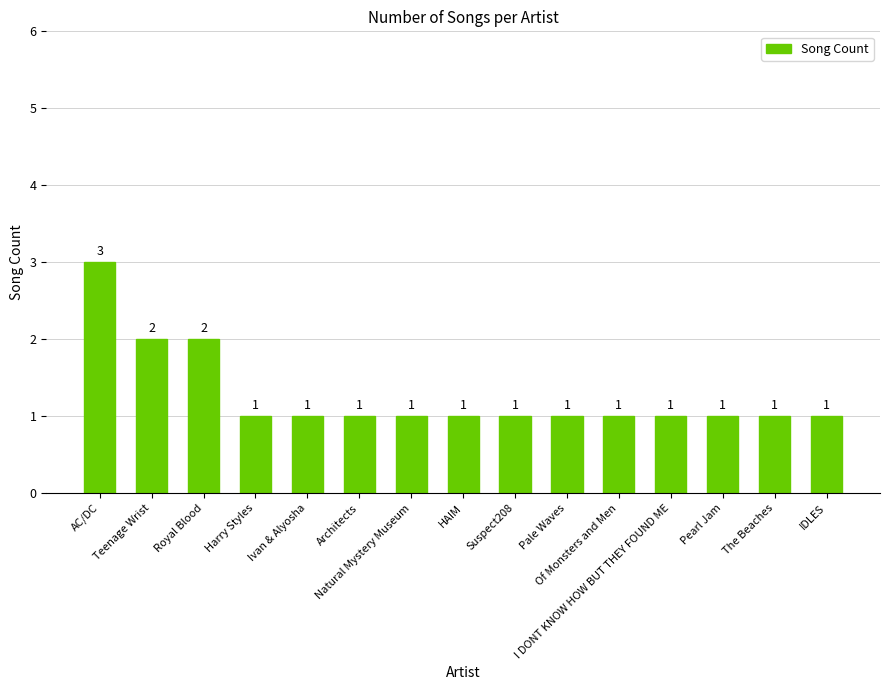

Which category has the highest value across all series?

AC/DC